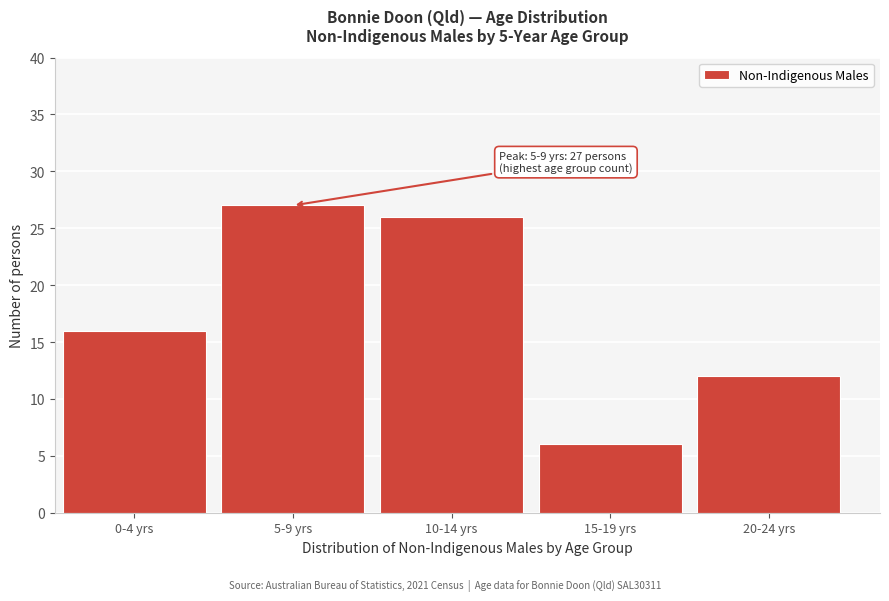

Reading left to right, list all the values displayed in this chart.

16	27	26	6	12